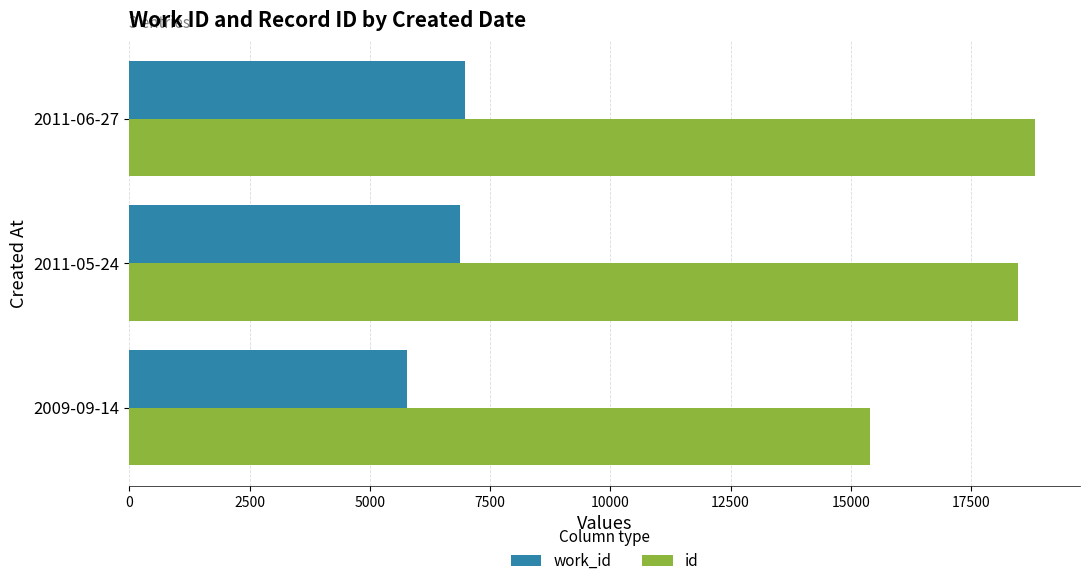

The value of work_id at 2009-09-14 is 9534. True or false?

False